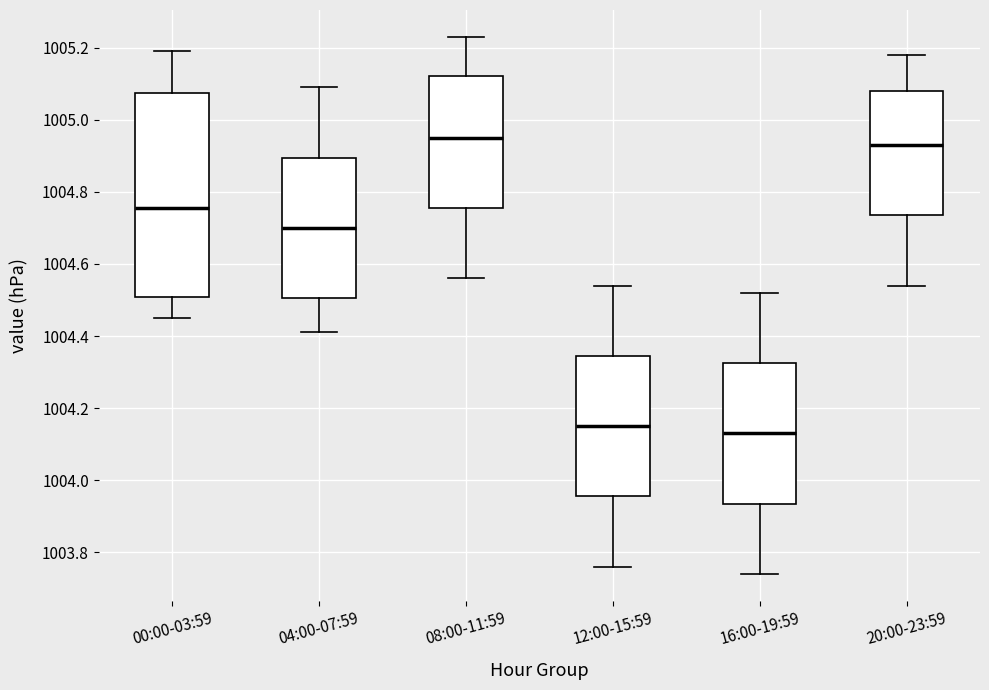

Reading left to right, transcribe this box plot: for each box, give where its median line is, the range the box spans, and where its two whiskers end, as read against the y-axis. The values are not printed on the chart, so give them approximately, as read against the axis.

00:00-03:59: median 1004.76, box 1004.50 to 1005.08, whiskers 1004.46 to 1005.20
04:00-07:59: median 1004.70, box 1004.50 to 1004.90, whiskers 1004.42 to 1005.10
08:00-11:59: median 1004.96, box 1004.76 to 1005.12, whiskers 1004.56 to 1005.24
12:00-15:59: median 1004.16, box 1003.96 to 1004.34, whiskers 1003.76 to 1004.54
16:00-19:59: median 1004.14, box 1003.94 to 1004.32, whiskers 1003.74 to 1004.52
20:00-23:59: median 1004.94, box 1004.74 to 1005.08, whiskers 1004.54 to 1005.18